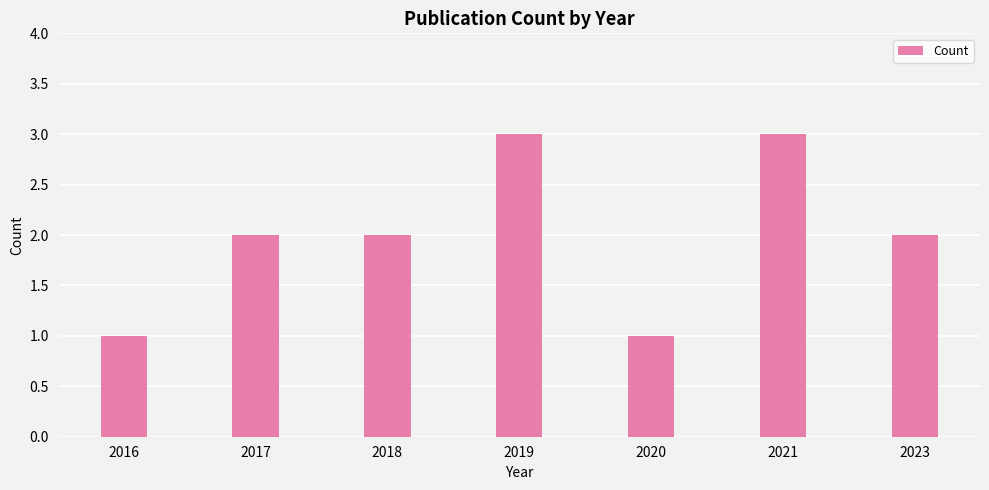

What is the sum of the values at 2016 and 2017?

3